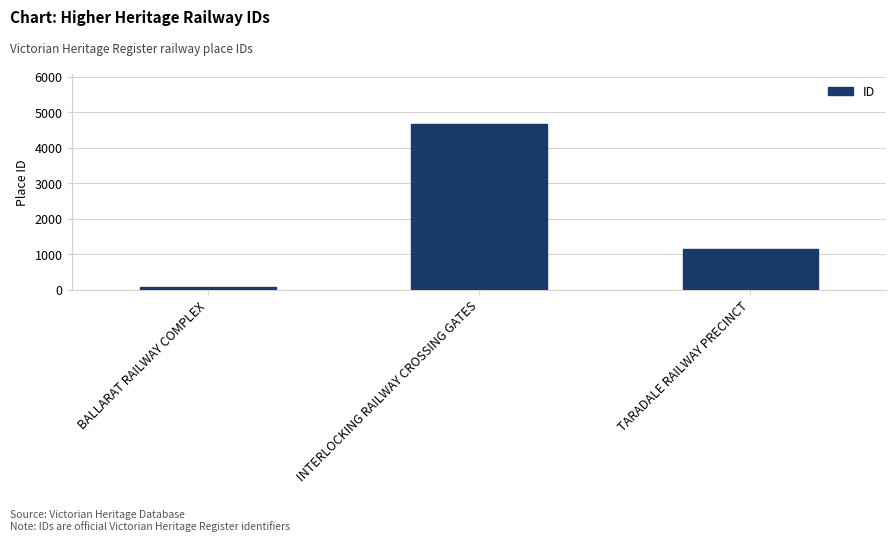

What is the smallest value displayed?

68